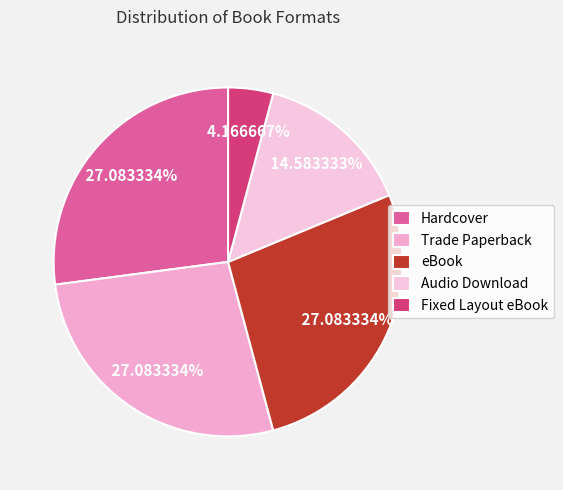

Is Trade Paperback the majority of the pie?

No